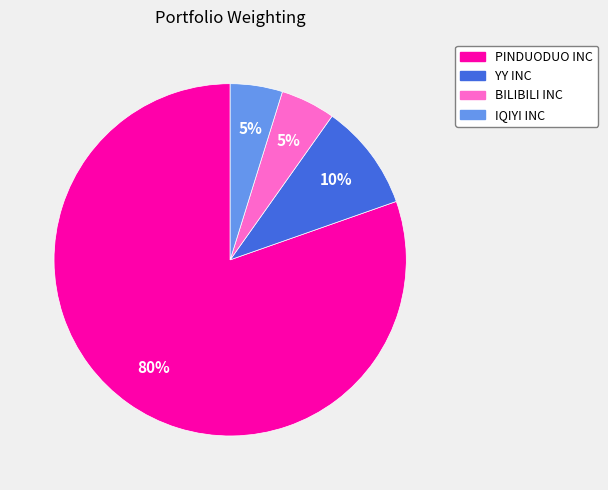

Which has a higher value, IQIYI INC or PINDUODUO INC?

PINDUODUO INC